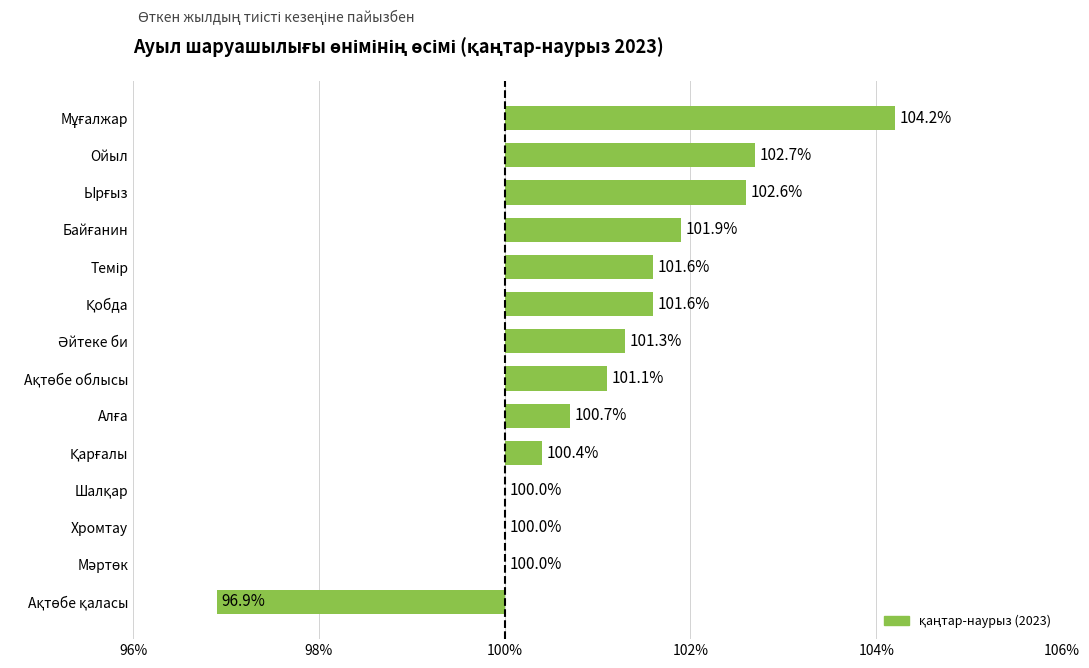

Are the bars grouped side by side (vs. stacked)?

No